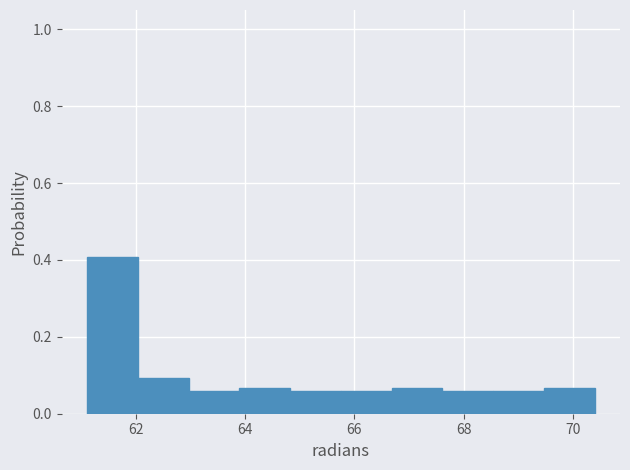

Over which range of the x-axis is the bar tallest?

61.2 to 62.0